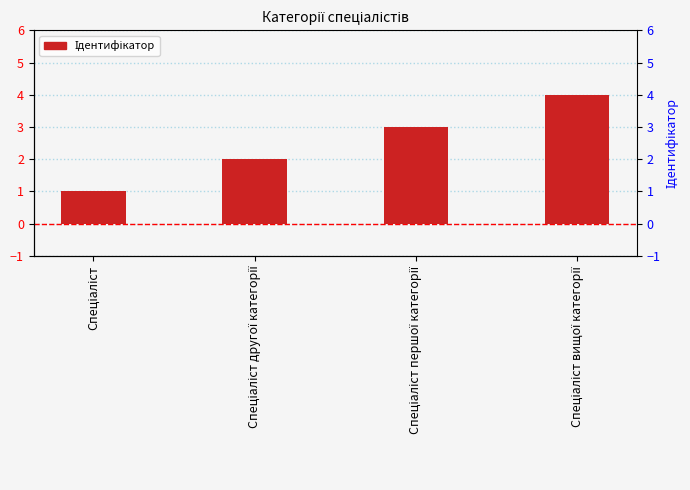

Which has a higher value, Спеціаліст другої категорії or Спеціаліст?

Спеціаліст другої категорії